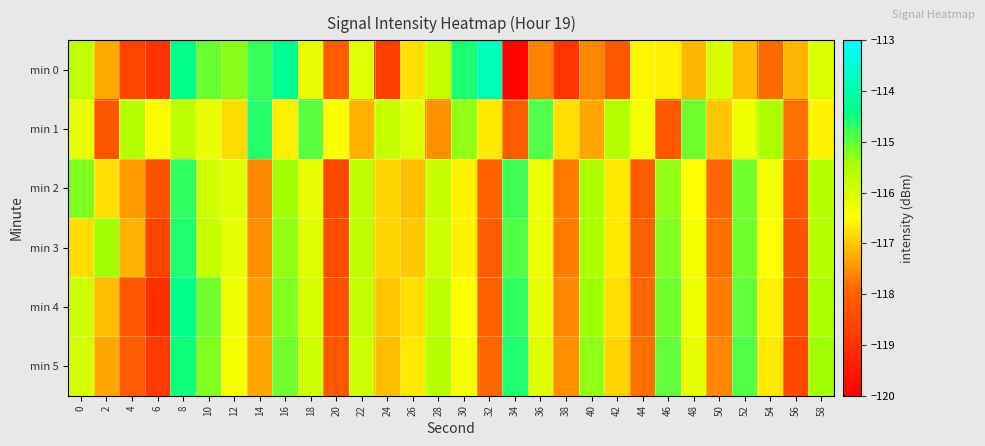

Reading left to right, list all the values displayed in this chart.

min 0: 0=-115.7	2=-117.3	4=-118.6	6=-118.9	8=-114.4	10=-115.1	12=-115.2	14=-114.8	16=-114.3	18=-116.2	20=-118.1	22=-116.1	24=-118.7	26=-116.8	28=-115.8	30=-114.6	32=-113.8	34=-119.9	36=-117.6	38=-118.9	40=-117.6	42=-118.2	44=-116.6	46=-116.6	48=-117.1	50=-116.0	52=-117.1	54=-117.9	56=-117.2	58=-116.0
min 1: 0=-116.2	2=-118.2	4=-115.6	6=-116.5	8=-115.7	10=-116.2	12=-116.8	14=-114.6	16=-116.6	18=-115.0	20=-116.5	22=-117.2	24=-115.8	26=-116.1	28=-117.5	30=-115.3	32=-116.7	34=-118.1	36=-114.9	38=-116.8	40=-117.3	42=-115.6	44=-116.4	46=-118.2	48=-115.1	50=-117.0	52=-116.3	54=-115.5	56=-117.8	58=-116.6
min 2: 0=-115.2	2=-116.8	4=-117.4	6=-118.3	8=-114.7	10=-115.9	12=-116.1	14=-117.6	16=-115.4	18=-116.2	20=-118.5	22=-115.7	24=-116.9	26=-117.1	28=-115.8	30=-116.6	32=-118.0	34=-114.8	36=-116.3	38=-117.7	40=-115.5	42=-116.7	44=-118.1	46=-115.3	48=-116.5	50=-117.9	52=-115.1	54=-116.4	56=-118.2	58=-115.6
min 3: 0=-116.8	2=-115.4	4=-117.2	6=-118.6	8=-114.6	10=-115.8	12=-116.2	14=-117.5	16=-115.3	18=-116.1	20=-118.4	22=-115.7	24=-116.9	26=-117.0	28=-115.9	30=-116.6	32=-118.1	34=-114.9	36=-116.3	38=-117.7	40=-115.5	42=-116.7	44=-118.0	46=-115.2	48=-116.4	50=-117.8	52=-115.1	54=-116.5	56=-118.3	58=-115.6
min 4: 0=-115.9	2=-117.1	4=-118.2	6=-119.0	8=-114.4	10=-115.1	12=-116.3	14=-117.4	16=-115.2	18=-116.0	20=-118.3	22=-115.8	24=-117.0	26=-116.8	28=-115.7	30=-116.5	32=-118.0	34=-114.7	36=-116.2	38=-117.6	40=-115.4	42=-116.8	44=-117.9	46=-115.1	48=-116.3	50=-117.7	52=-115.0	54=-116.6	56=-118.4	58=-115.5
min 5: 0=-116.0	2=-117.3	4=-118.1	6=-118.8	8=-114.5	10=-115.2	12=-116.4	14=-117.3	16=-115.1	18=-115.9	20=-118.2	22=-115.9	24=-117.1	26=-116.7	28=-115.6	30=-116.4	32=-117.9	34=-114.6	36=-116.1	38=-117.5	40=-115.3	42=-116.9	44=-117.8	46=-115.0	48=-116.2	50=-117.6	52=-114.9	54=-116.7	56=-118.5	58=-115.4